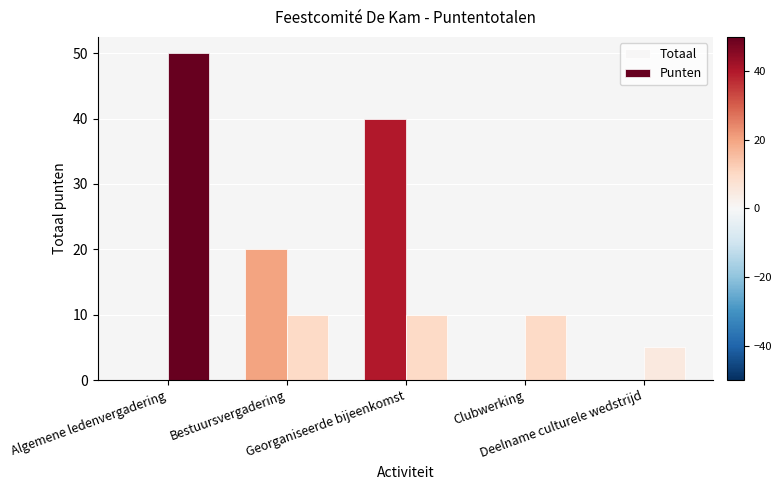

True or false: Totaal has a value of 24 at Georganiseerde bijeenkomst.

False